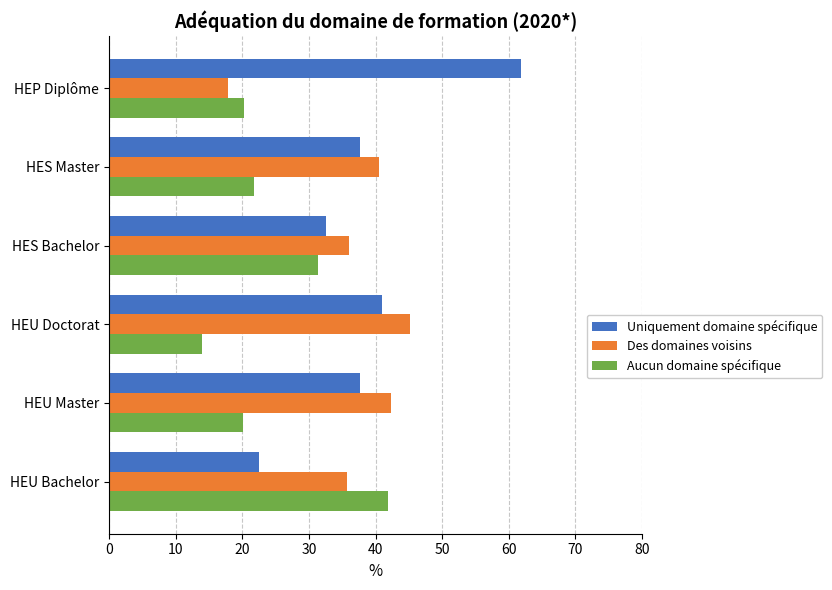

Which series has the widest spread of values?

Uniquement domaine spécifique